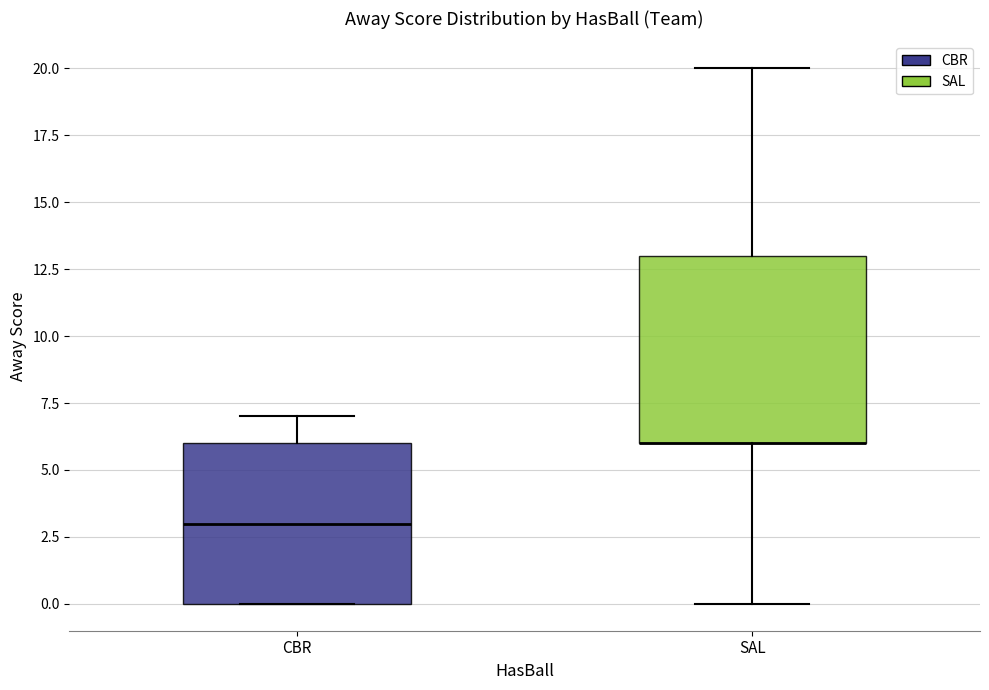

Reading left to right, read every box against the y-axis: the position of its median line, the range the box covers, and the ends of its whiskers. The values are not printed on the chart, so give them approximately, as read against the axis.

CBR: median 3, box 0 to 6, whiskers 0 to 7
SAL: median 6 (drawn on the box's lower edge), box 6 to 13, whiskers 0 to 20